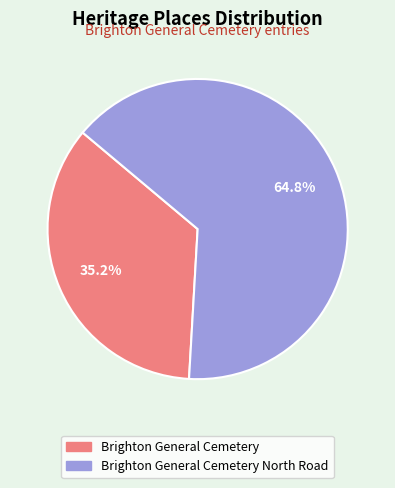

What is the majority slice?

Brighton General Cemetery North Road